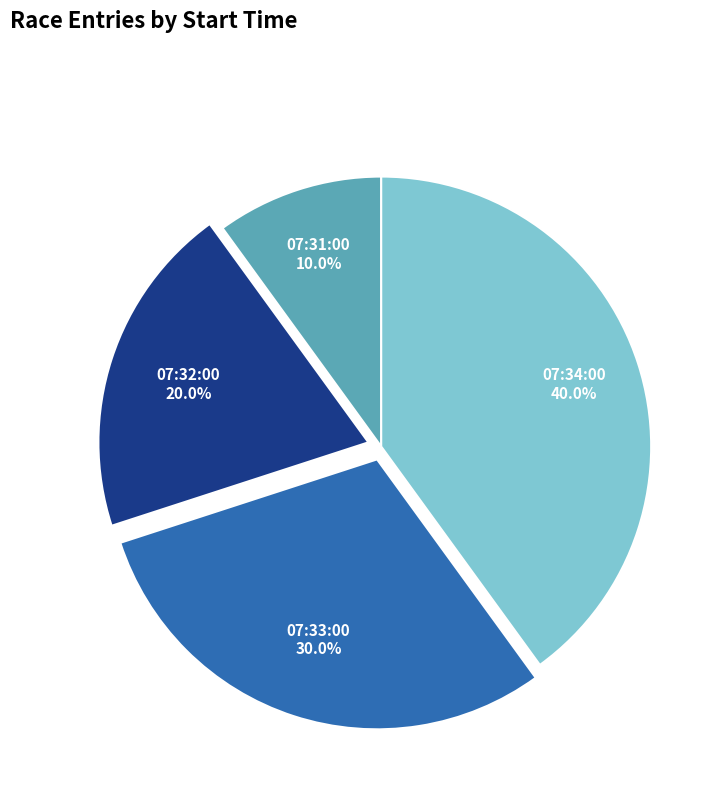

True or false: 07:34:00 accounts for 52% of the total.

False